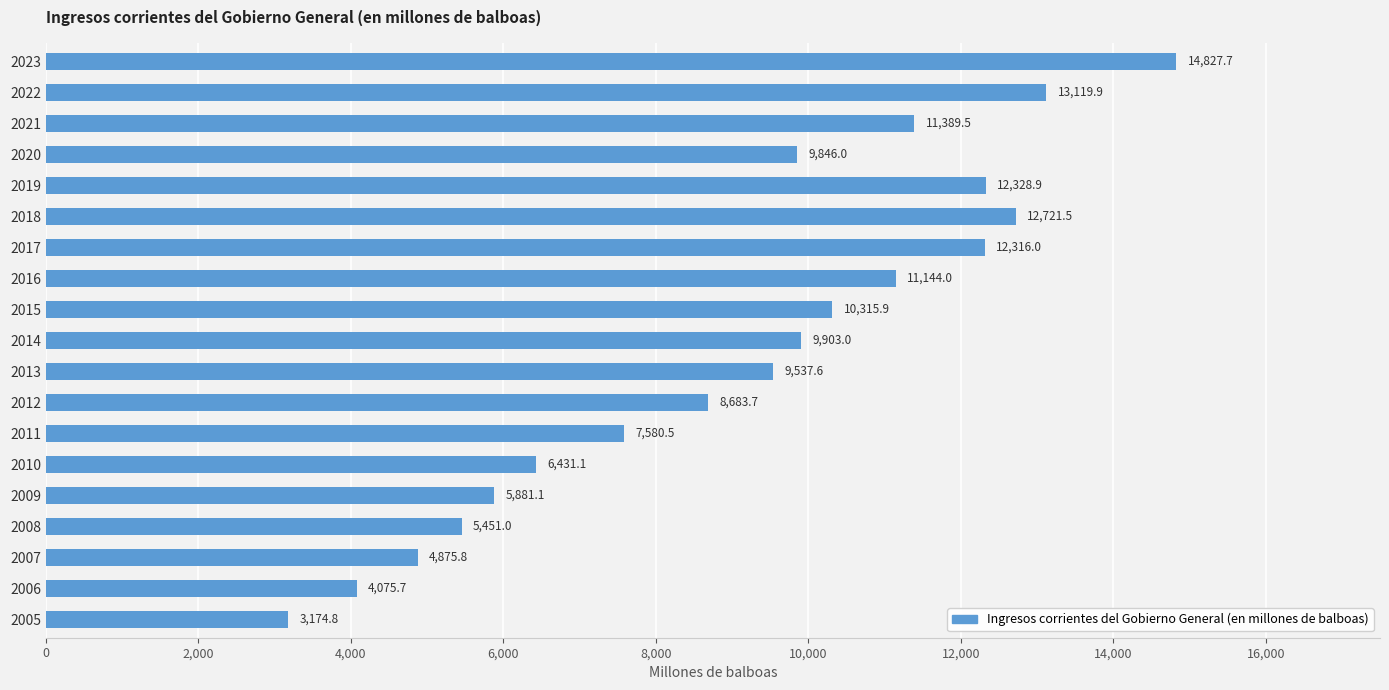

List the labels in order of value, smallest first.

2005, 2006, 2007, 2008, 2009, 2010, 2011, 2012, 2013, 2020, 2014, 2015, 2016, 2021, 2017, 2019, 2018, 2022, 2023